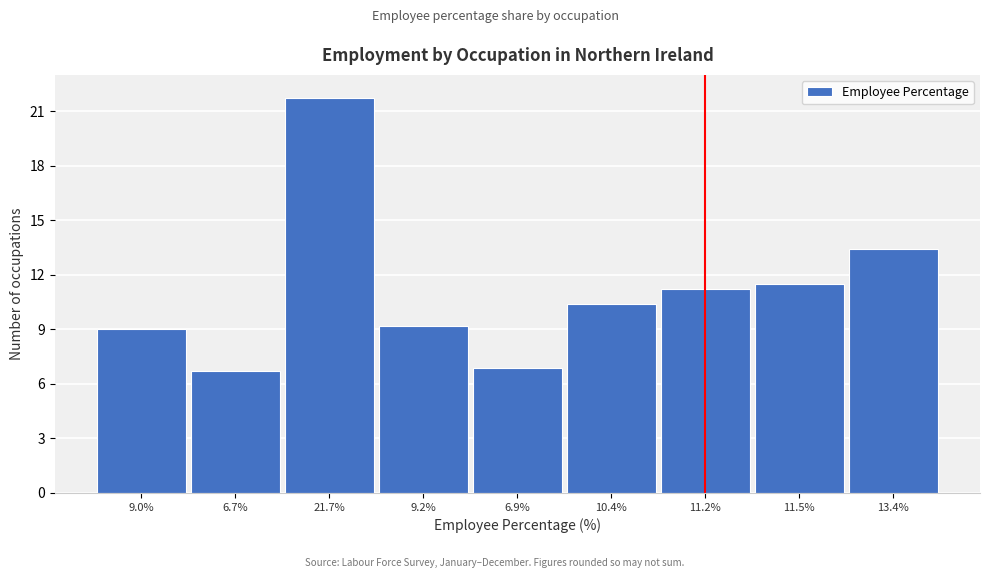

Reading left to right, transcribe all the data shown in this chart.

9.0	6.7	21.7	9.2	6.9	10.4	11.2	11.5	13.4